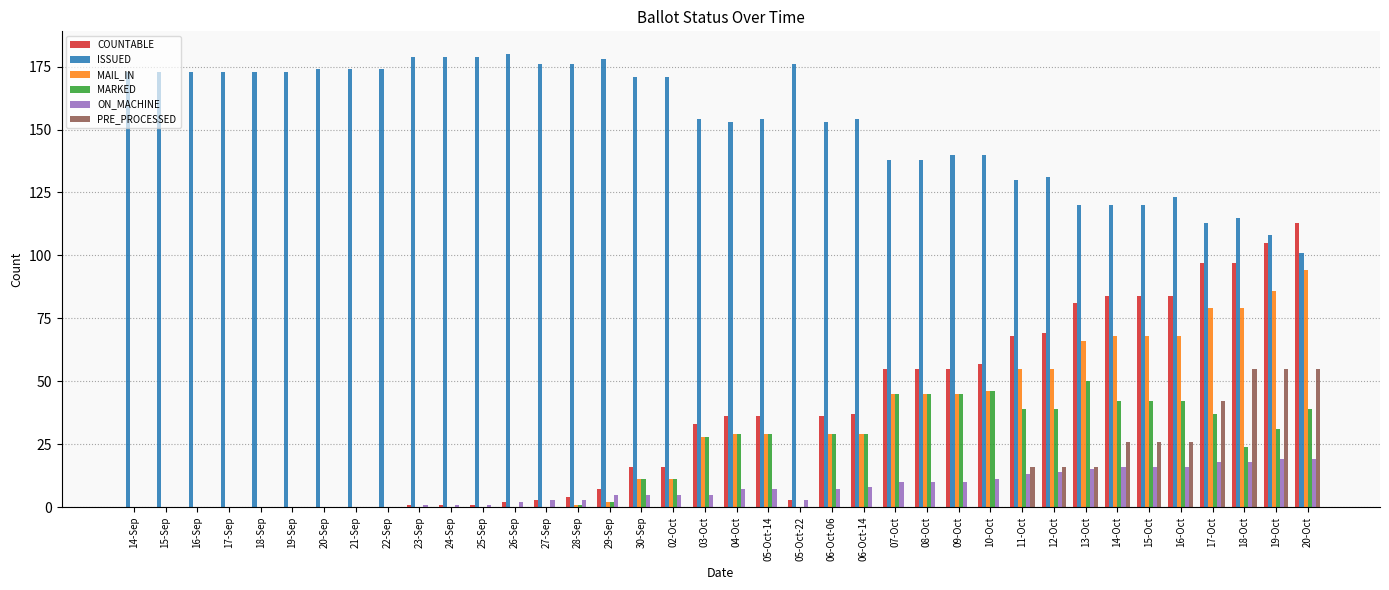

Count the PRE_PROCESSED values in the range 0 to 16.

31